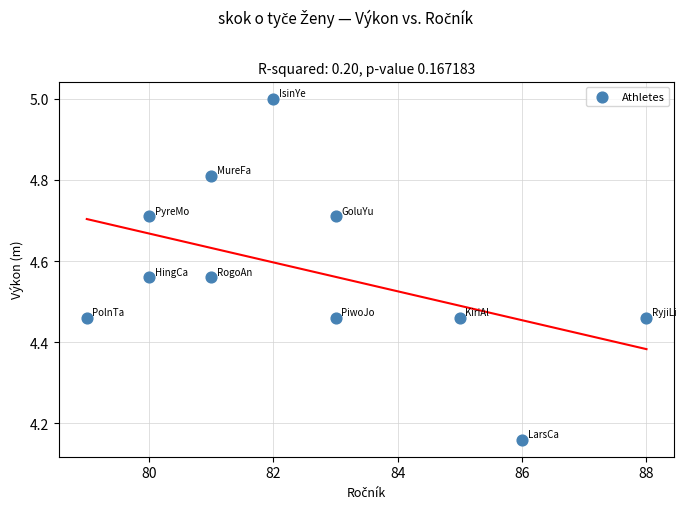

What is the range of Y values (max minus min)?

0.8